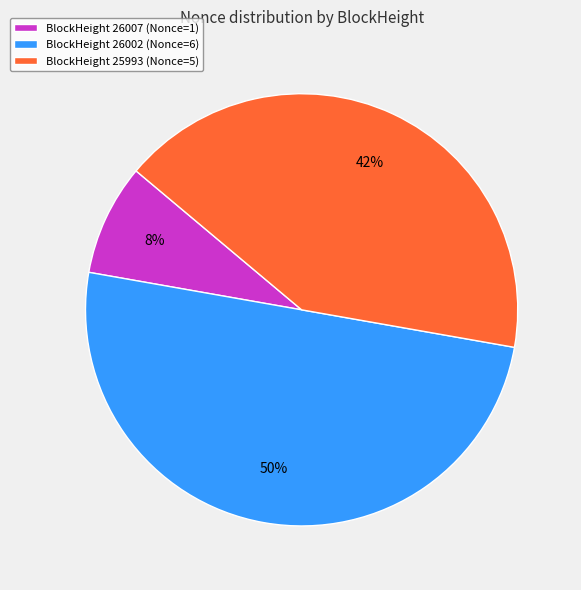

Is BlockHeight 26007 (Nonce=1) the majority of the pie?

No